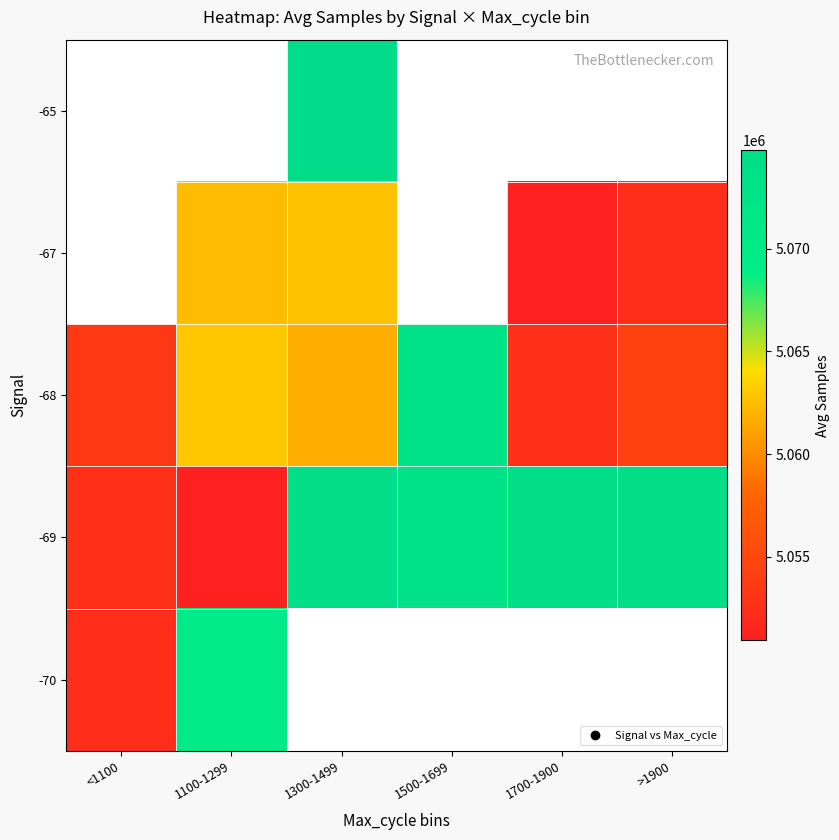

How many categories are shown in the chart?

6